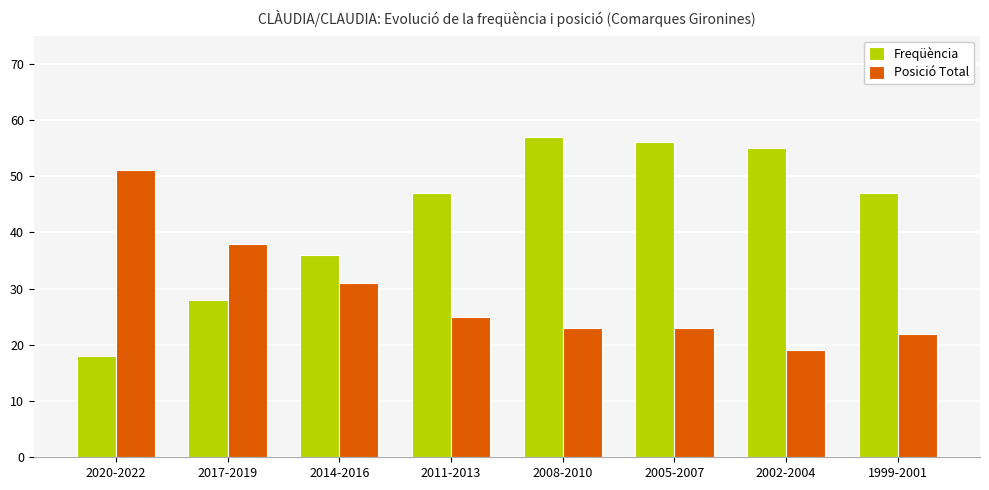

What is the greatest value displayed?

57